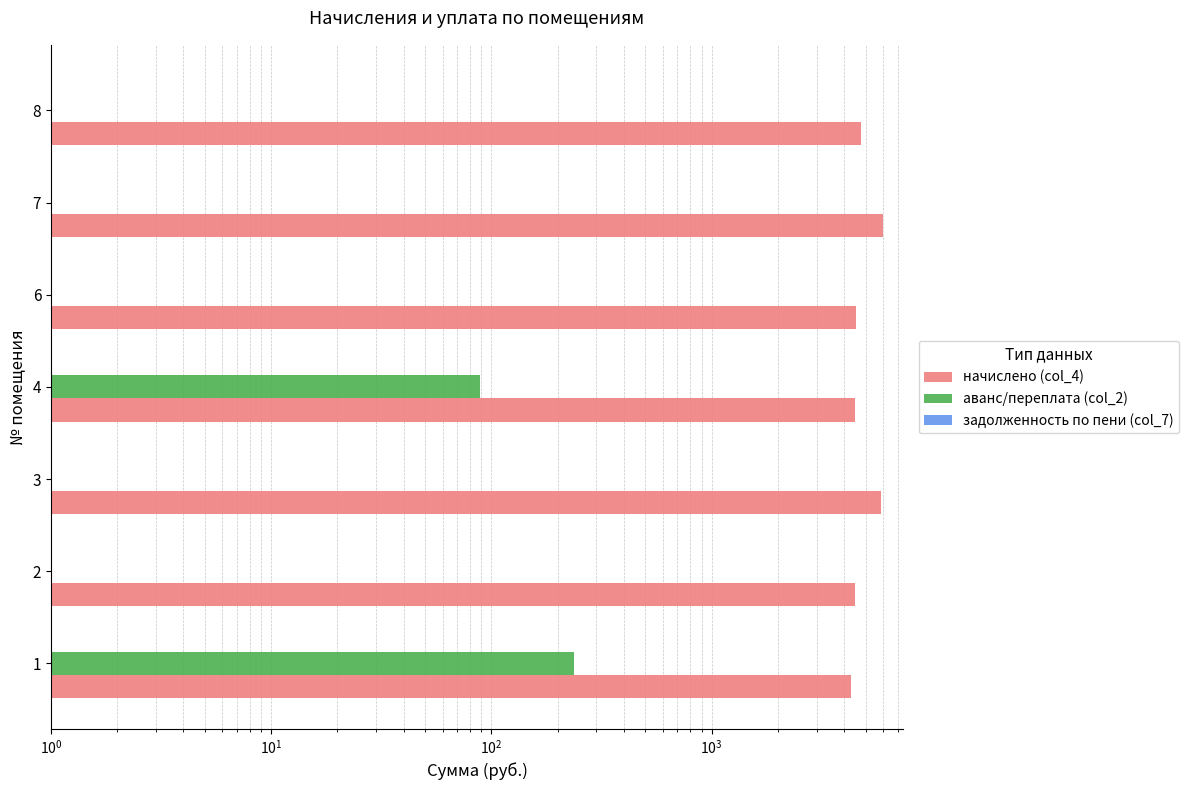

Are the bars horizontal?

Yes